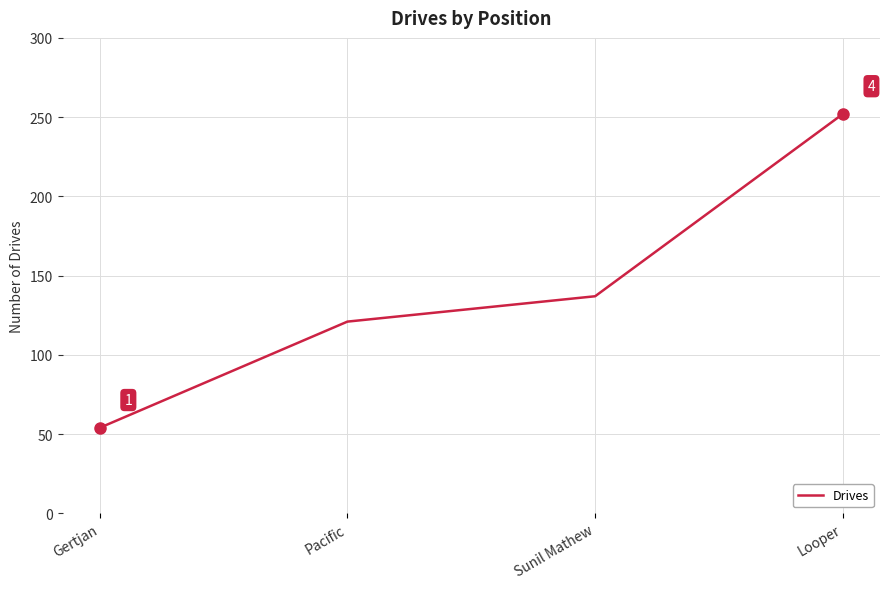

Rank the categories by value from lowest to highest.

Gertjan, Pacific, Sunil Mathew, Looper